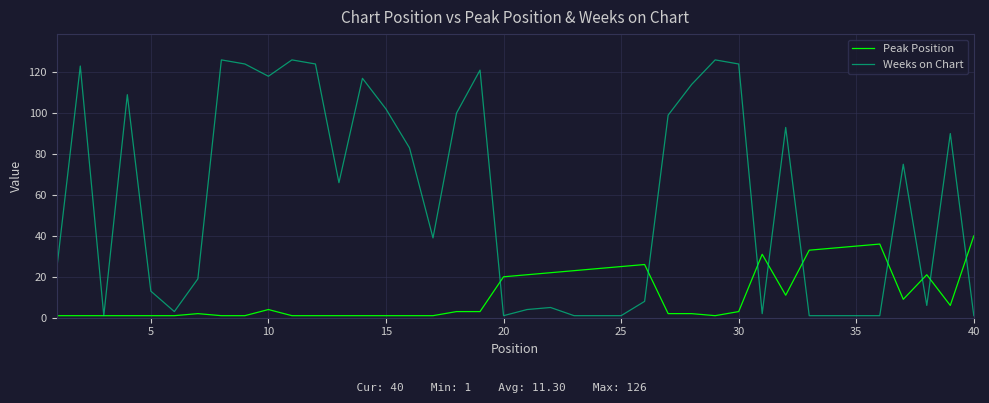

Rank the series by their average value, from lowest to highest.

Peak Position, Weeks on Chart